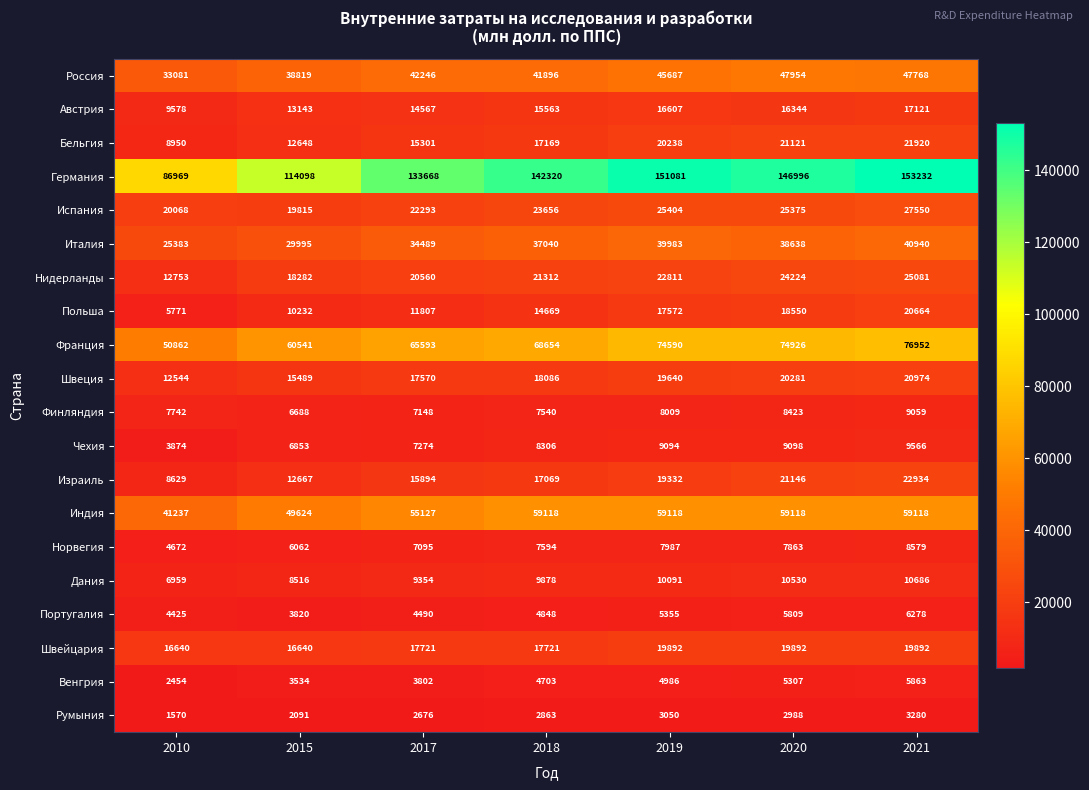

List the series in order of their peak value, lowest first.

Румыния, Венгрия, Португалия, Норвегия, Финляндия, Чехия, Дания, Австрия, Швейцария, Польша, Швеция, Бельгия, Израиль, Нидерланды, Испания, Италия, Россия, Индия, Франция, Германия